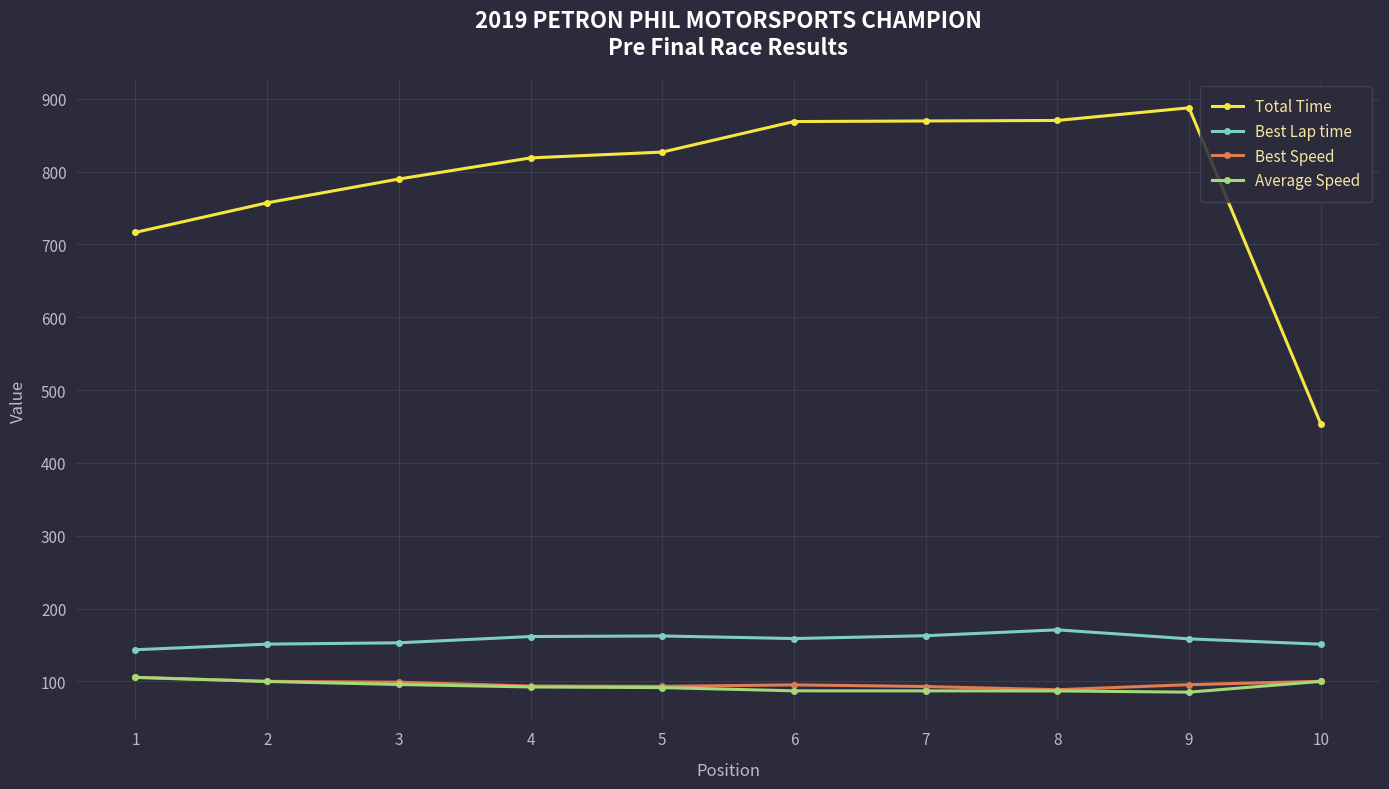

Is this an area chart (filled region under the line)?

No